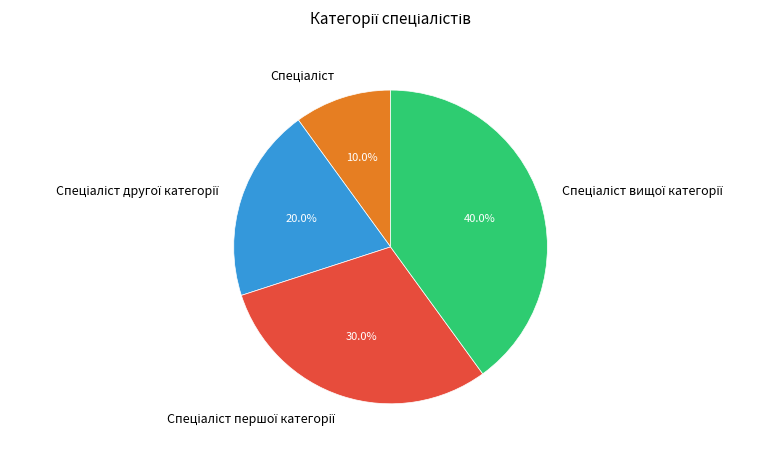

Does any single category account for the majority?

No